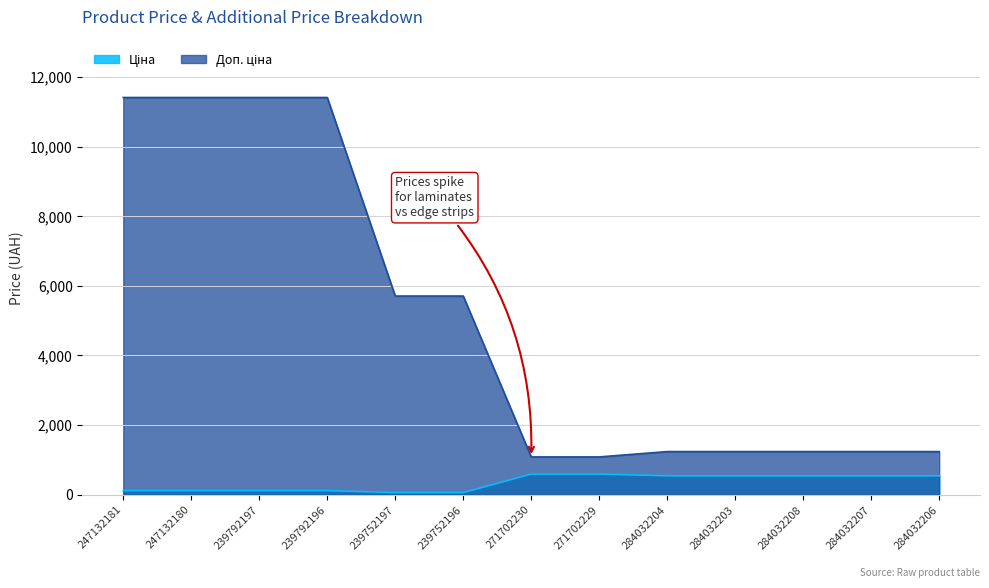

Reading left to right, transcribe all the data shown in this chart.

Ціна: 114.1	114.1	114.1	114.1	57.0	57.0	589.9	589.9	539.0	539.0	539.0	539.0	539.0
Доп. ціна: 11410.0	11410.0	11410.0	11410.0	5705.0	5705.0	1081.7	1081.7	1235.4	1235.4	1235.4	1235.4	1235.4